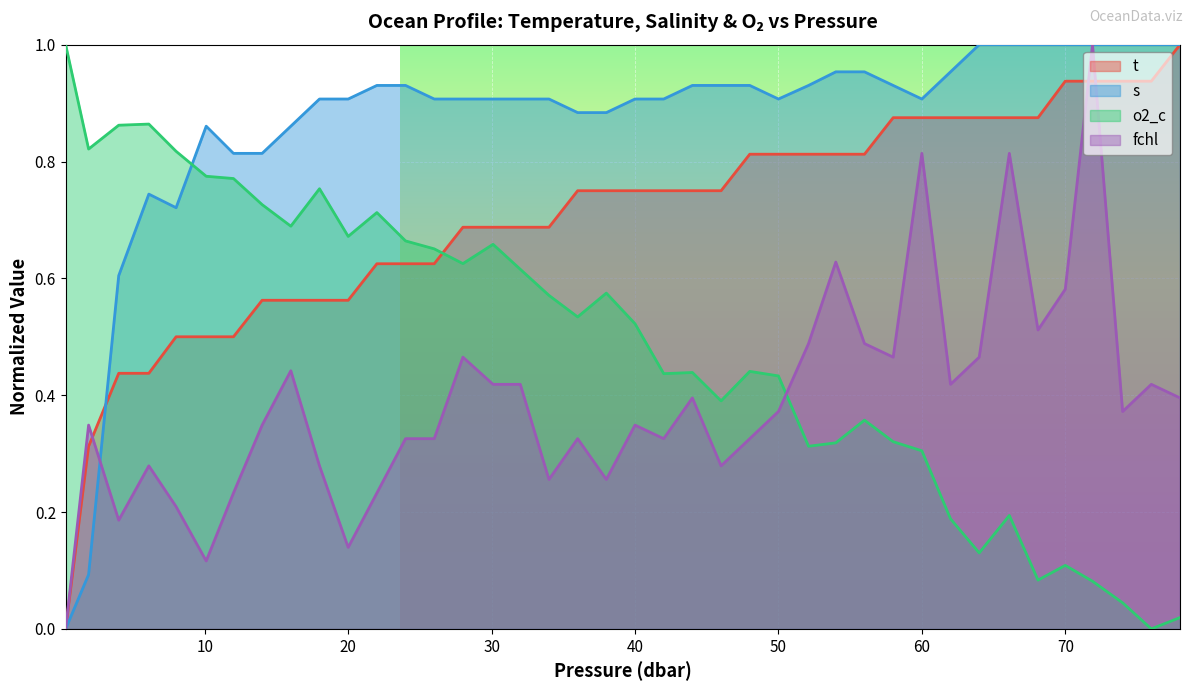

The value of fchl at 40 is 0.5. True or false?

False